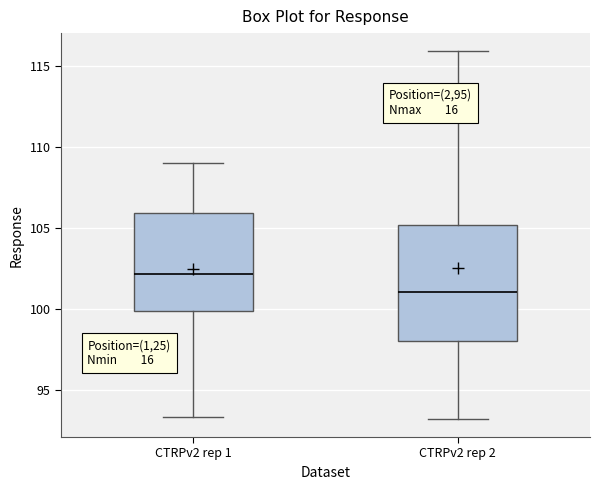

Which box is the tallest, from its lower edge to its upper edge?

CTRPv2 rep 2